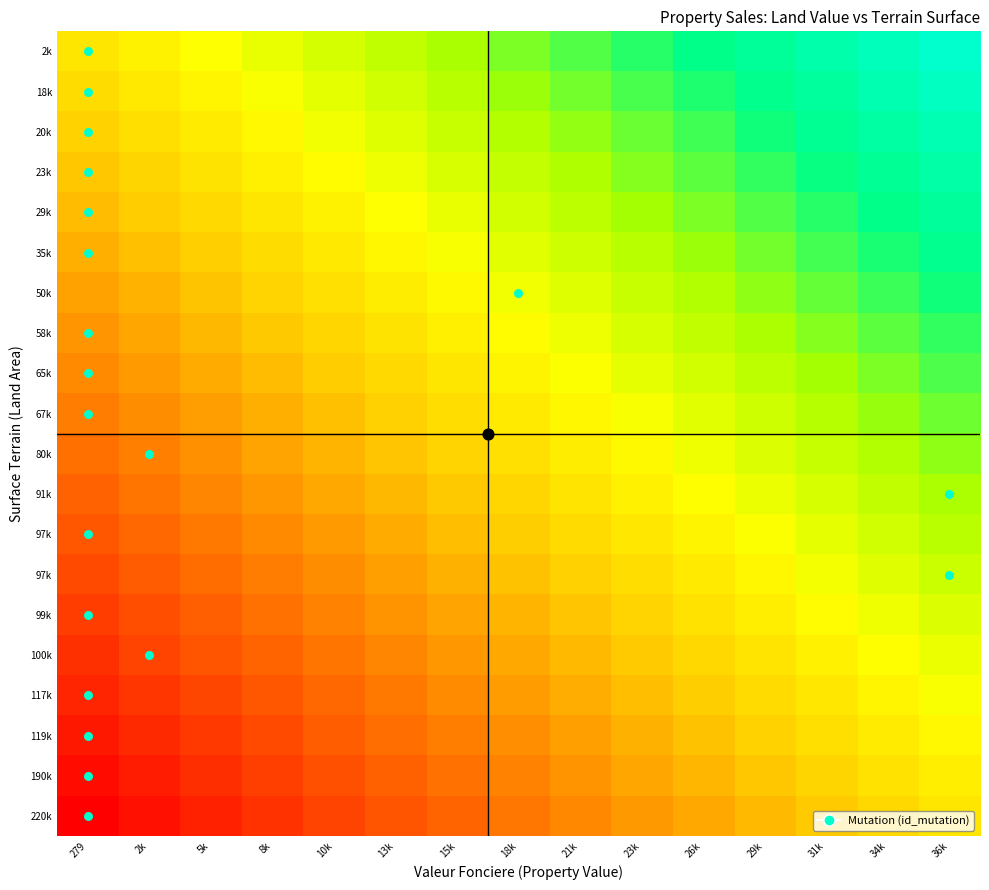

What is the difference between the highest and lowest values at 279?

0.5